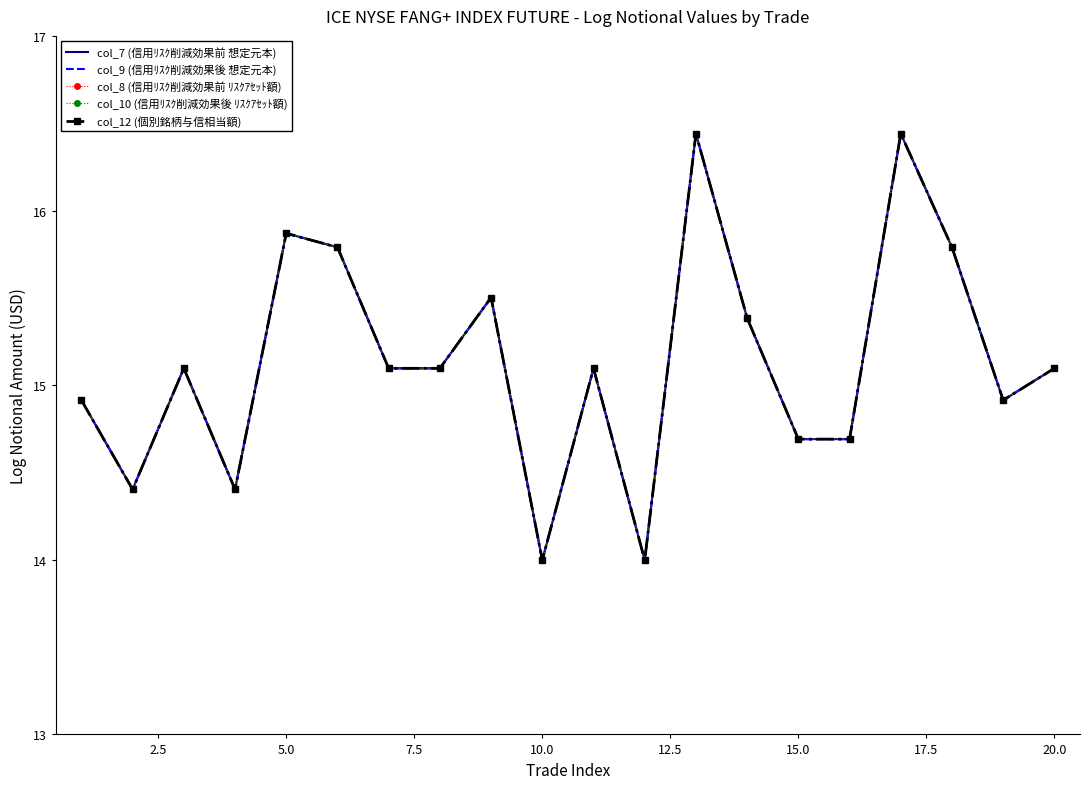

True or false: col_7 (信用ﾘｽｸ削減効果前 想定元本) and col_9 (信用ﾘｽｸ削減効果後 想定元本) intersect in this chart.

False